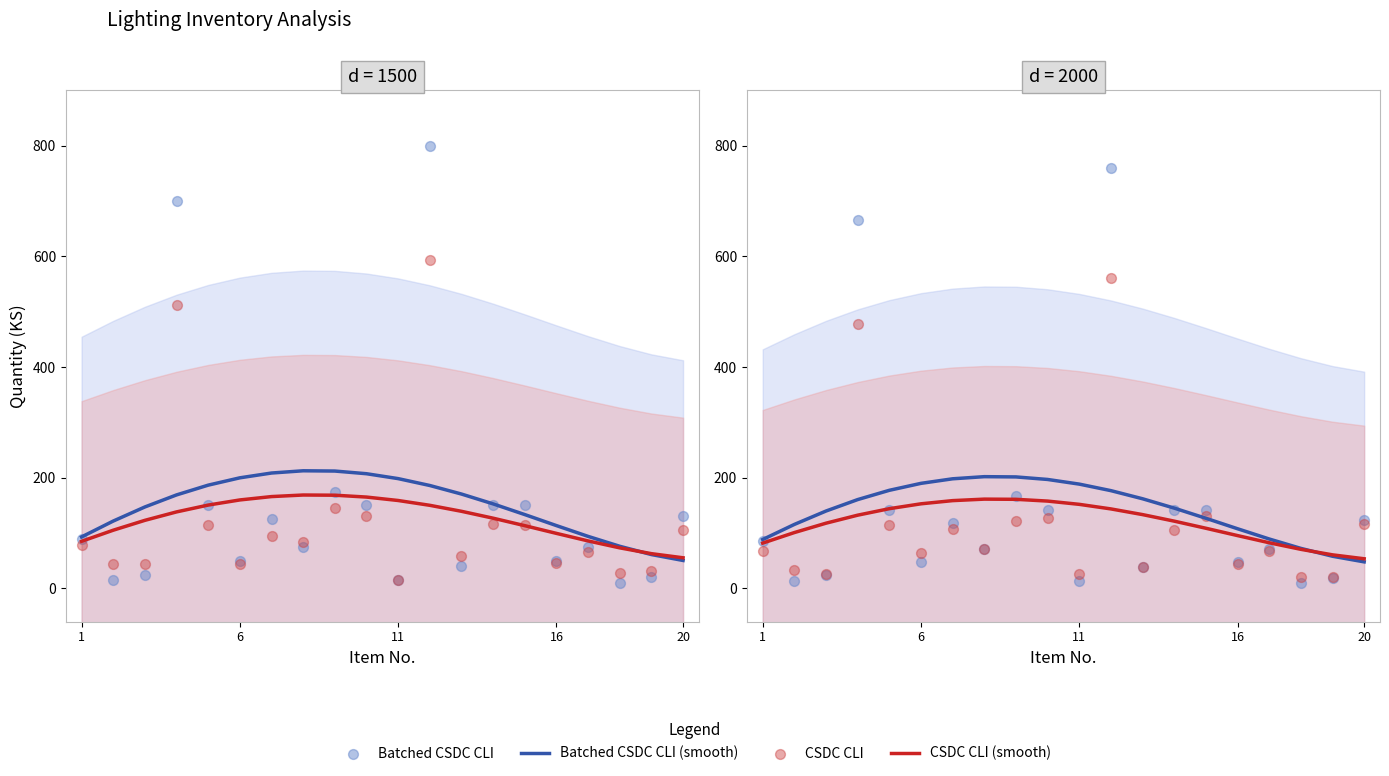

Is the value of Batched CSDC CLI (smooth) at 6 greater than the value of CSDC CLI at 11?

Yes